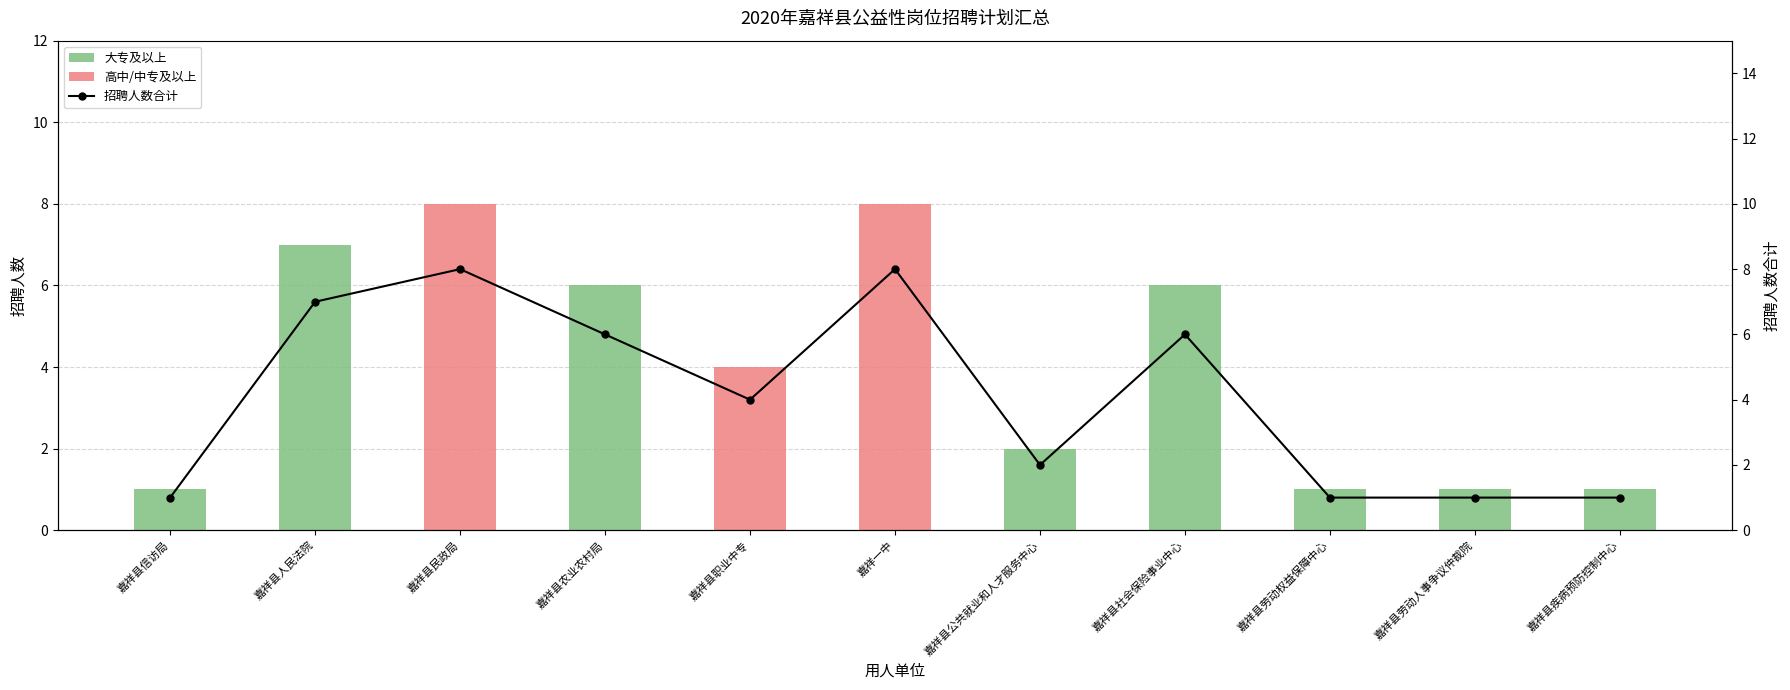

Reading left to right, transcribe all the data shown in this chart.

大专及以上: 嘉祥县信访局=1	嘉祥县人民法院=7	嘉祥县民政局=0	嘉祥县农业农村局=6	嘉祥县职业中专=0	嘉祥一中=0	嘉祥县公共就业和人才服务中心=2	嘉祥县社会保险事业中心=6	嘉祥县劳动权益保障中心=1	嘉祥县劳动人事争议仲裁院=1	嘉祥县疾病预防控制中心=1
高中/中专及以上: 嘉祥县信访局=0	嘉祥县人民法院=0	嘉祥县民政局=8	嘉祥县农业农村局=0	嘉祥县职业中专=4	嘉祥一中=8	嘉祥县公共就业和人才服务中心=0	嘉祥县社会保险事业中心=0	嘉祥县劳动权益保障中心=0	嘉祥县劳动人事争议仲裁院=0	嘉祥县疾病预防控制中心=0
招聘人数合计: 嘉祥县信访局=1	嘉祥县人民法院=7	嘉祥县民政局=8	嘉祥县农业农村局=6	嘉祥县职业中专=4	嘉祥一中=8	嘉祥县公共就业和人才服务中心=2	嘉祥县社会保险事业中心=6	嘉祥县劳动权益保障中心=1	嘉祥县劳动人事争议仲裁院=1	嘉祥县疾病预防控制中心=1